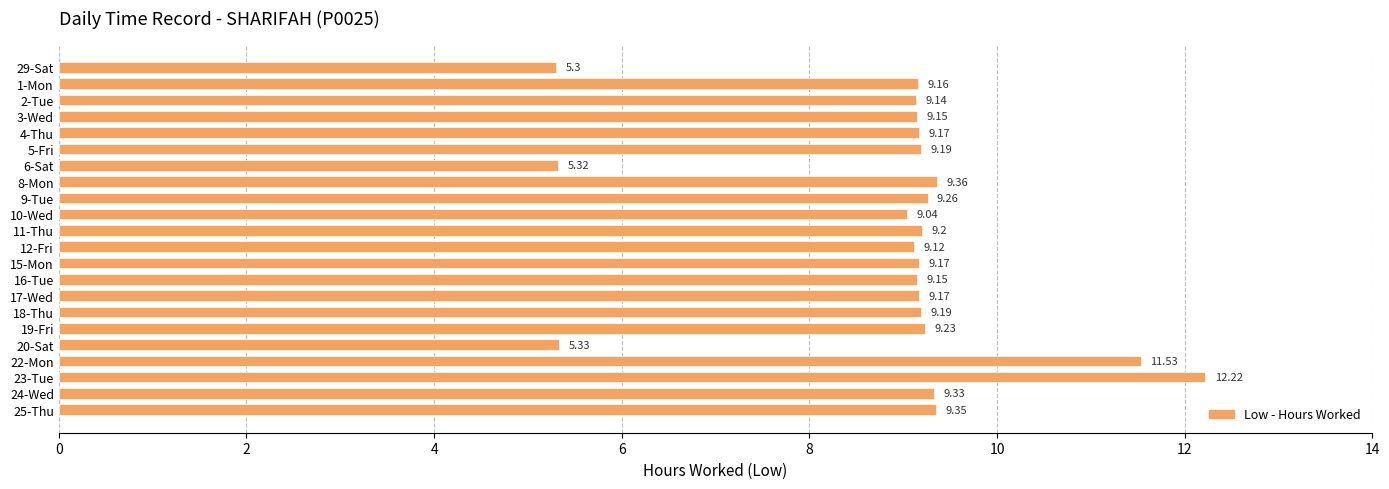

What is the sum of the values at 12-Fri and 15-Mon?

18.3